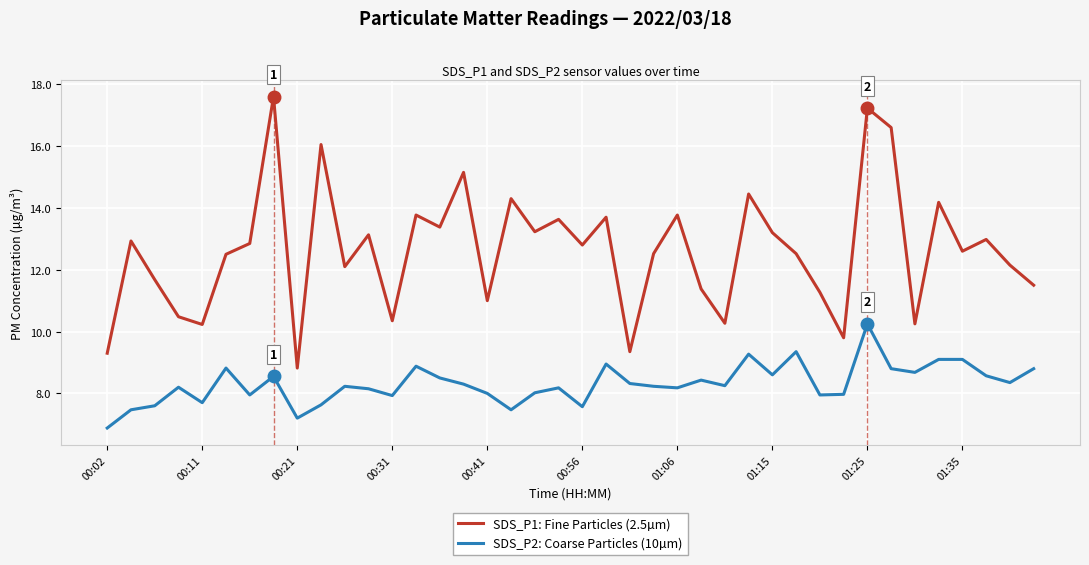

Is this an area chart (filled region under the line)?

No